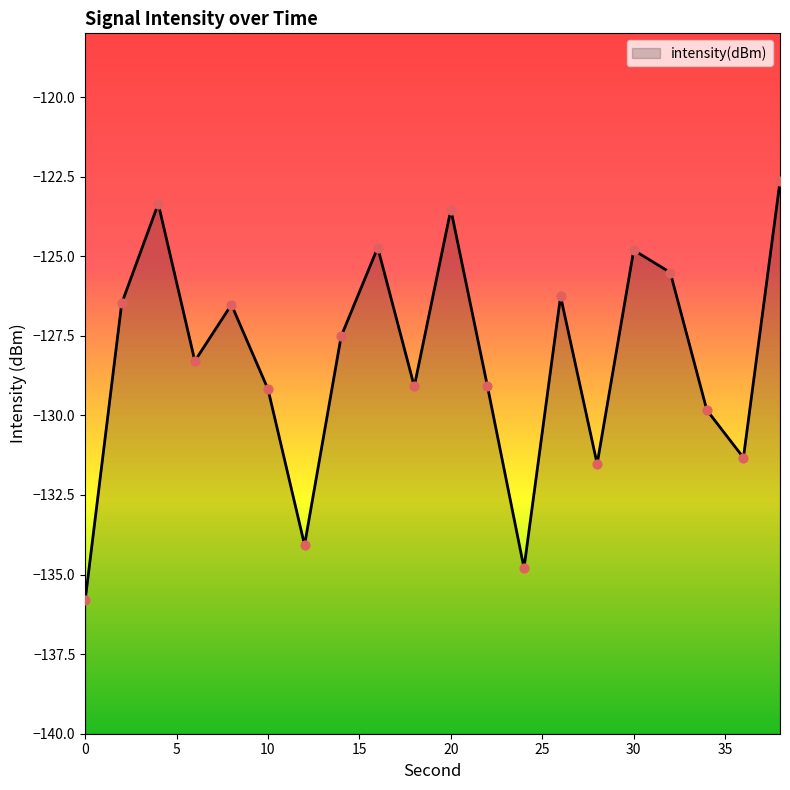

Between 20 and 32, which is larger?

20